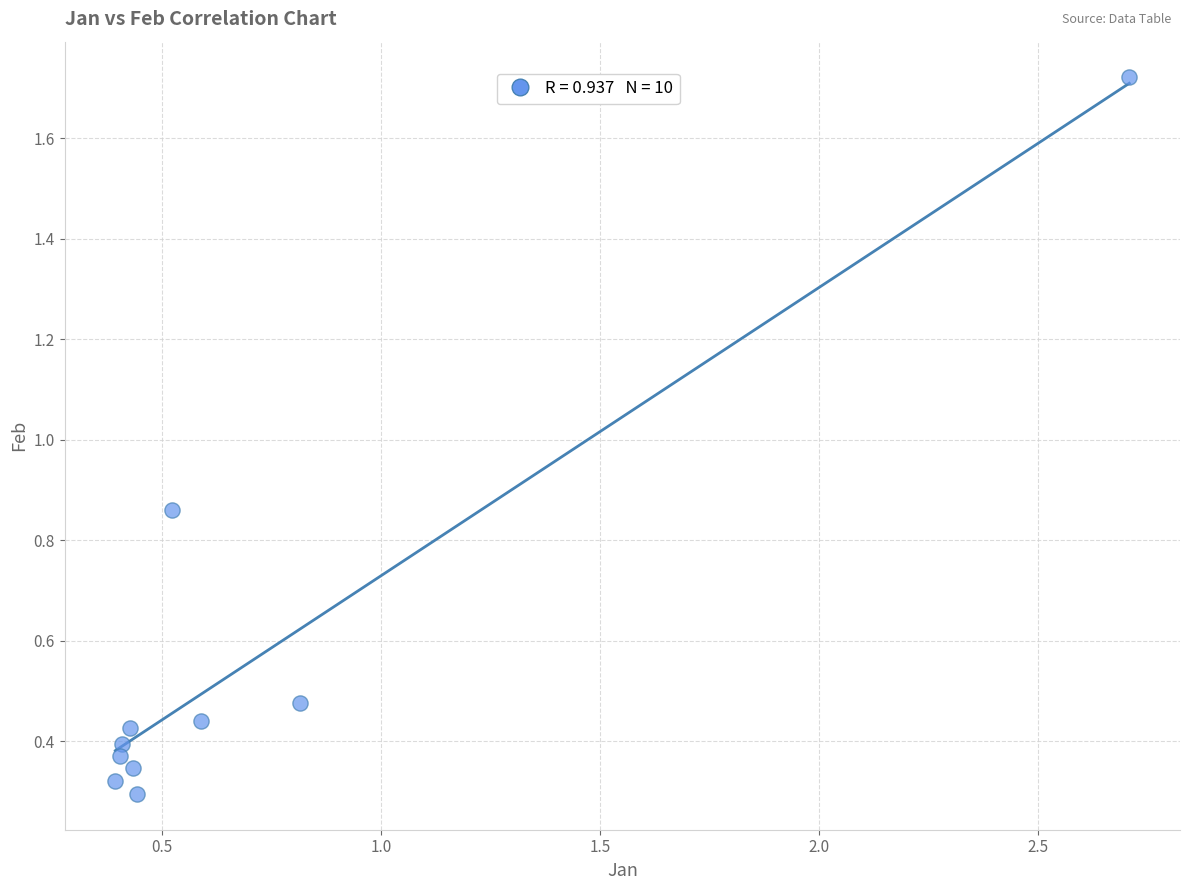

What is the range of X values (max minus min)?

2.3